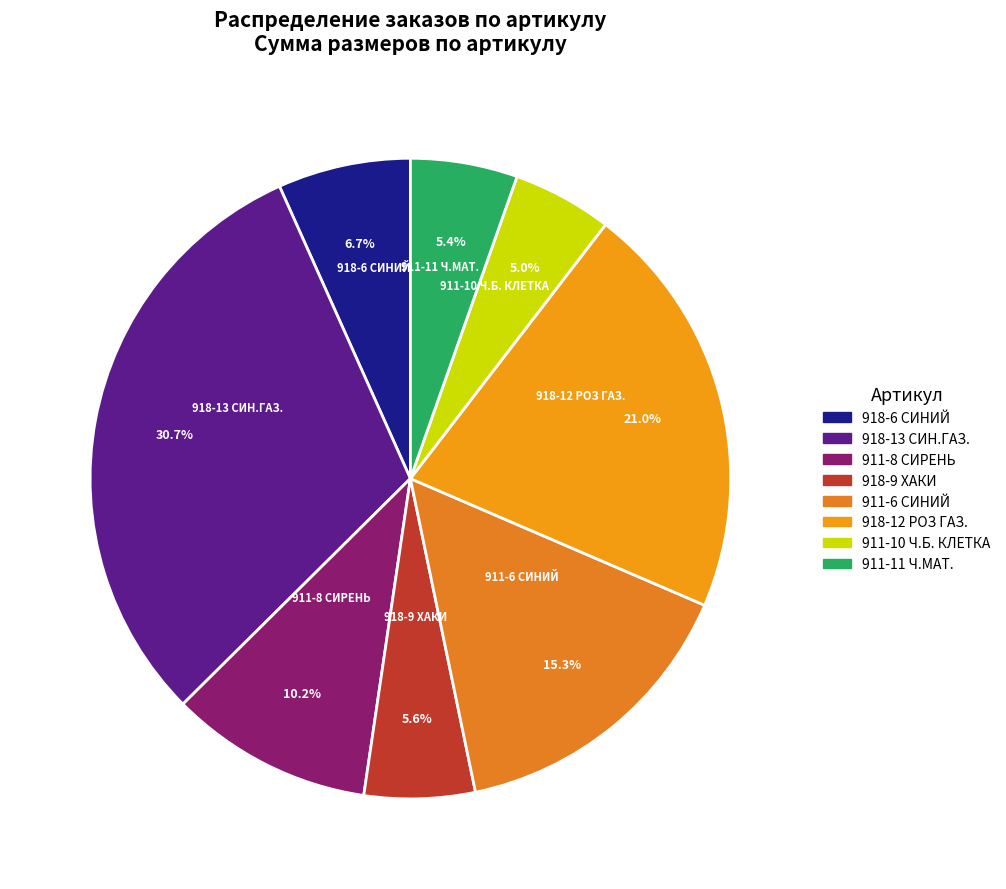

To the nearest percent, what percentage of the pie is 911-10 Ч.Б. КЛЕТКА?

5%